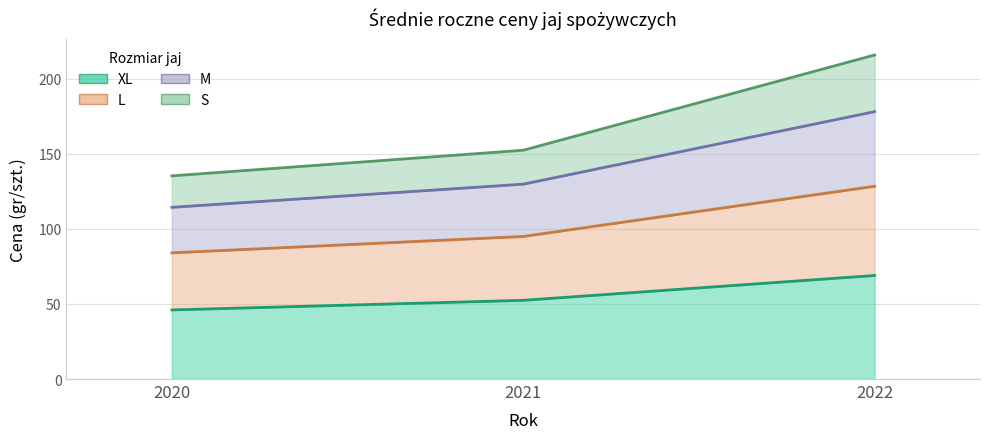

Count the number of categories in the chart.

3